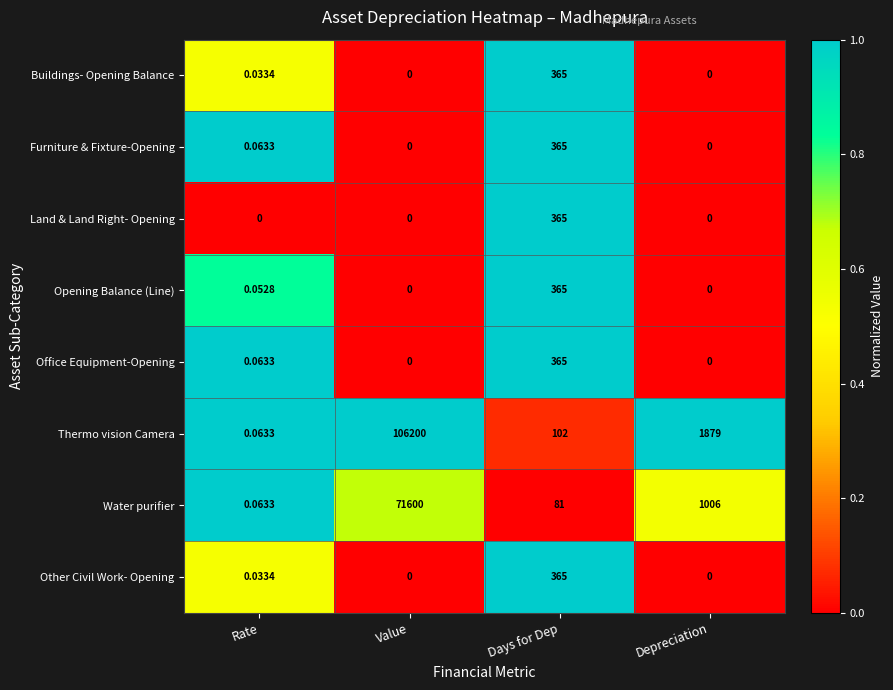

How many data points does each series have?

4